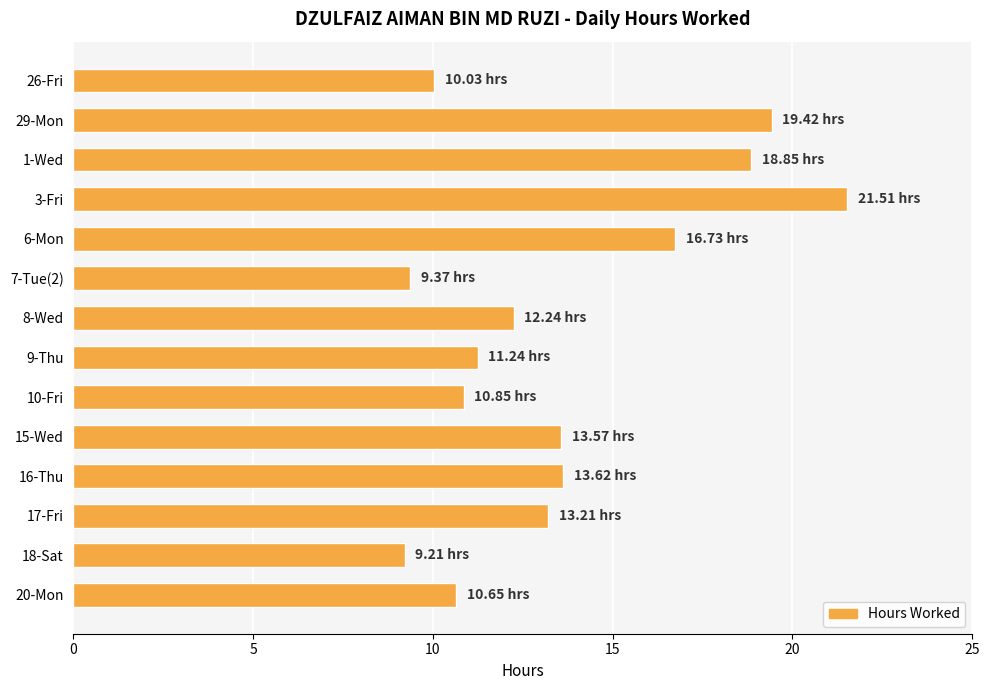

What is the sum of all values?

190.5